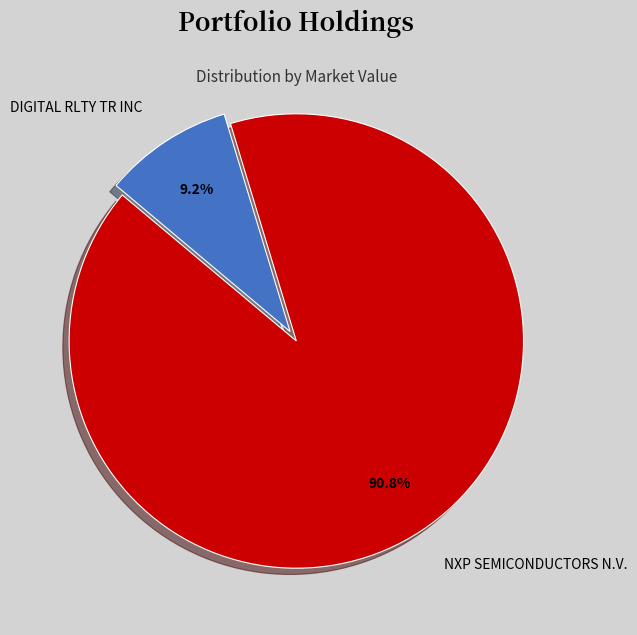

True or false: NXP SEMICONDUCTORS N.V. accounts for 91% of the total.

True